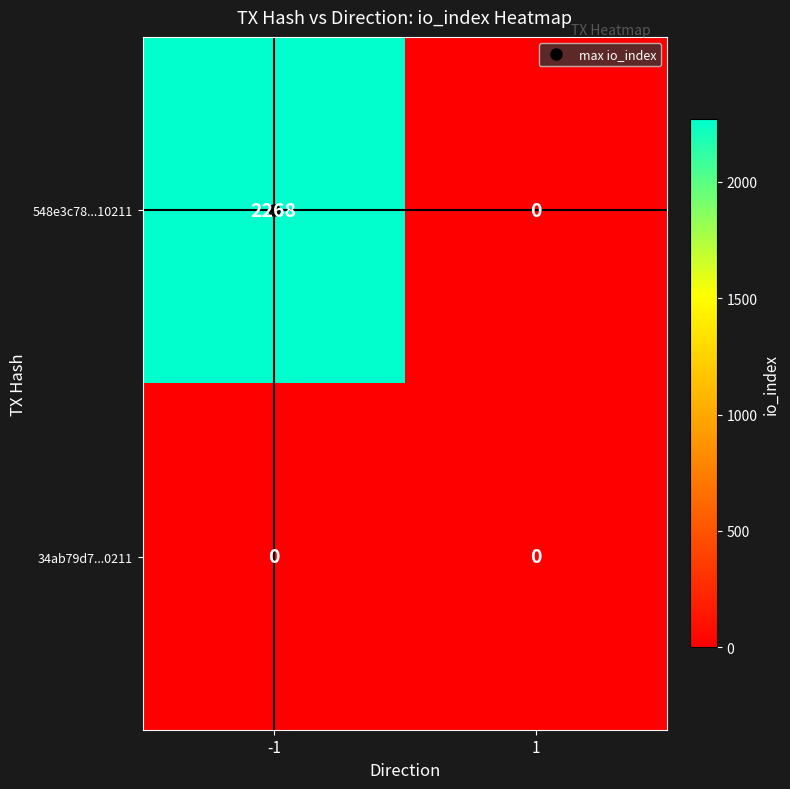

Rank the series by their maximum value, from highest to lowest.

548e3c78...10211, 34ab79d7...0211